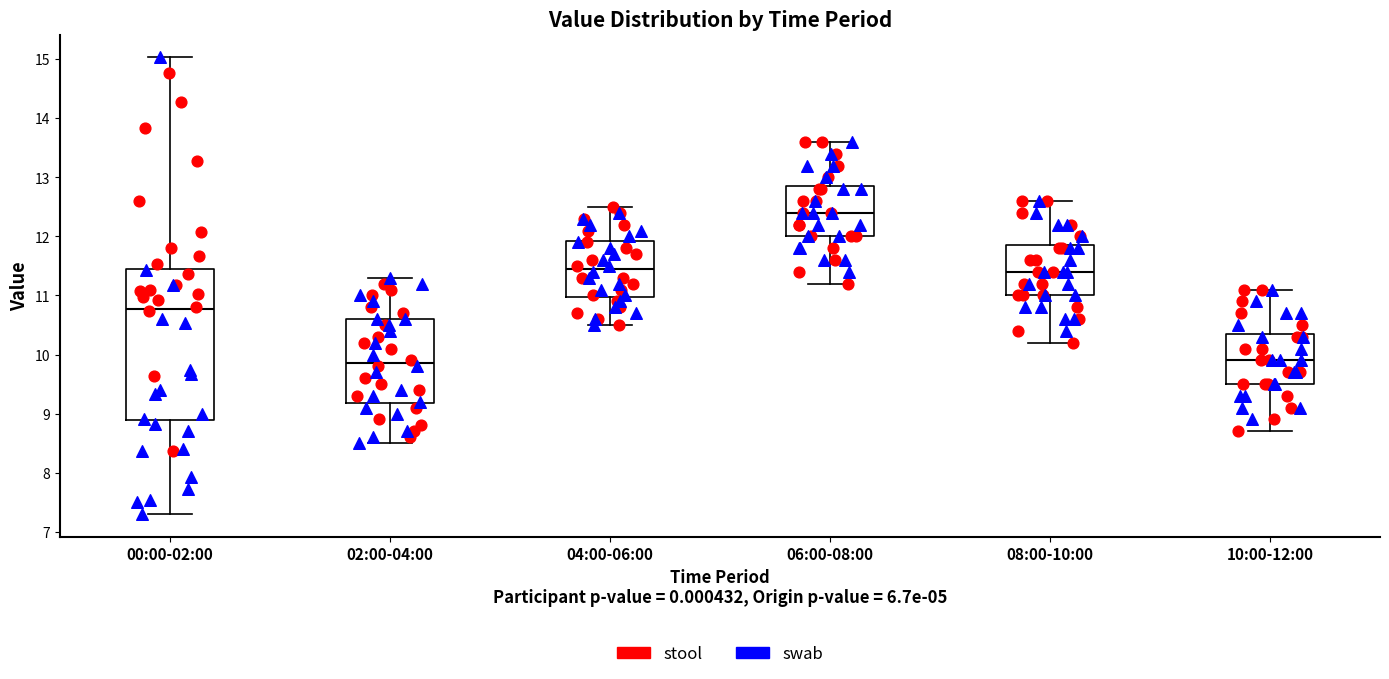

Which box has the highest median line?

06:00-08:00